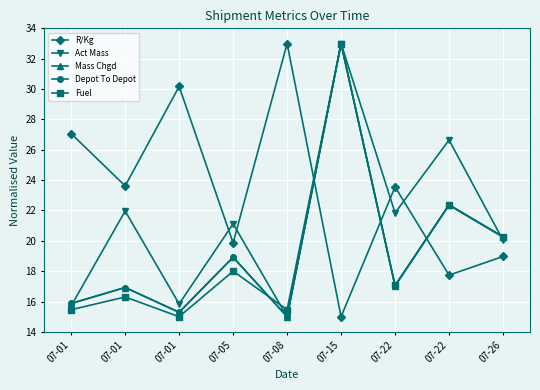

Does the chart have visible grid lines?

Yes